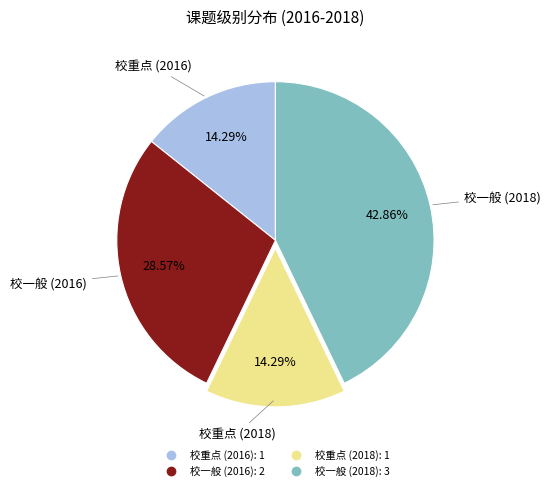

The 校重点 (2018) slice represents 14% of the pie. True or false?

True